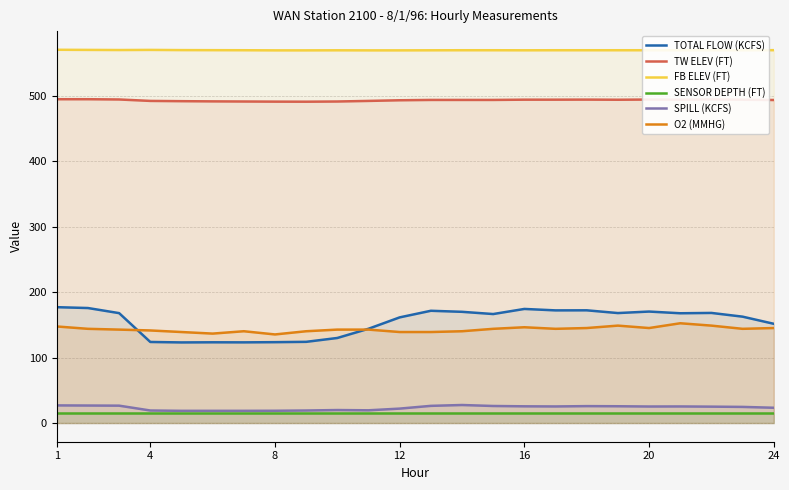

Which series changed the most between 12 and 16?

TOTAL FLOW (KCFS)